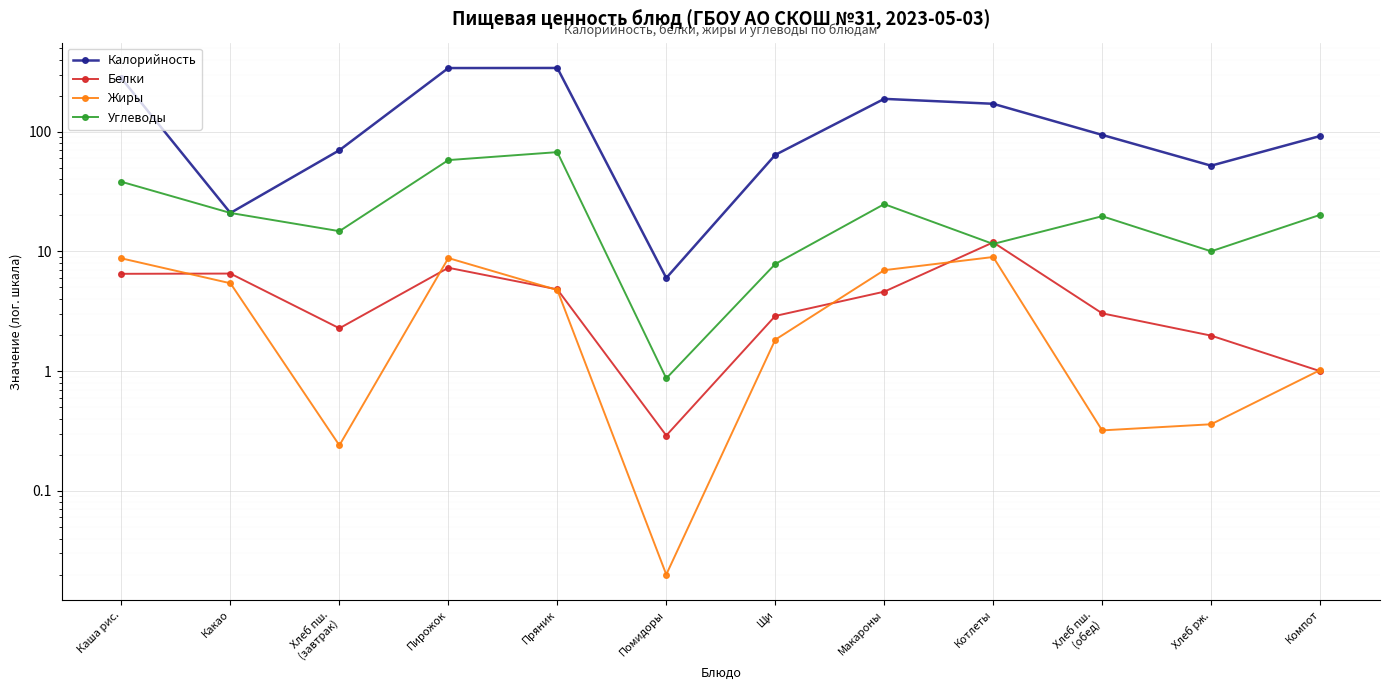

Which series has the largest range (max minus min)?

Калорийность